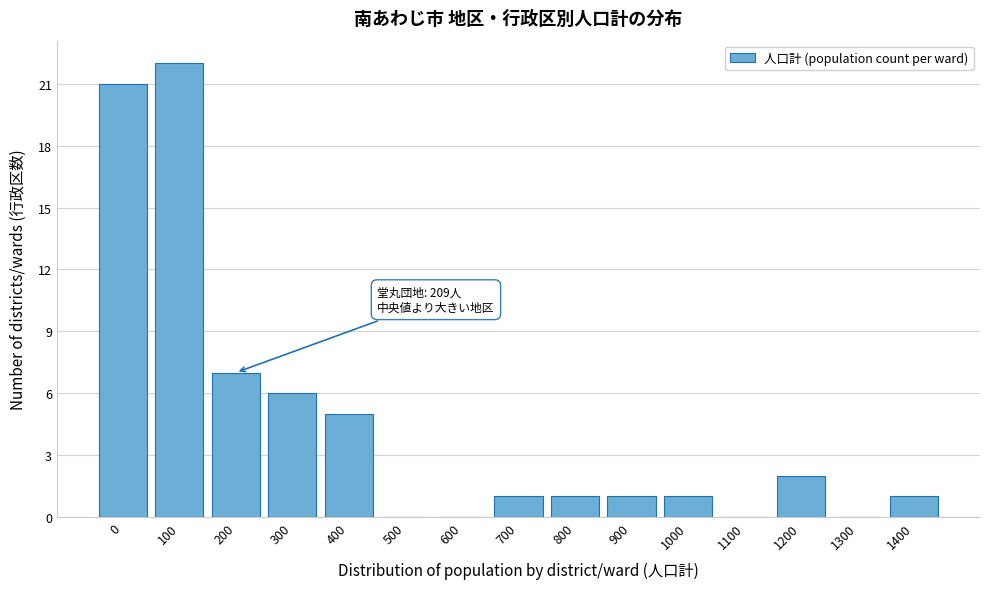

Reading left to right, extract all data points from this chart.

0=21	100=22	200=7	300=6	400=5	500=0	600=0	700=1	800=1	900=1	1000=1	1100=0	1200=2	1300=0	1400=1